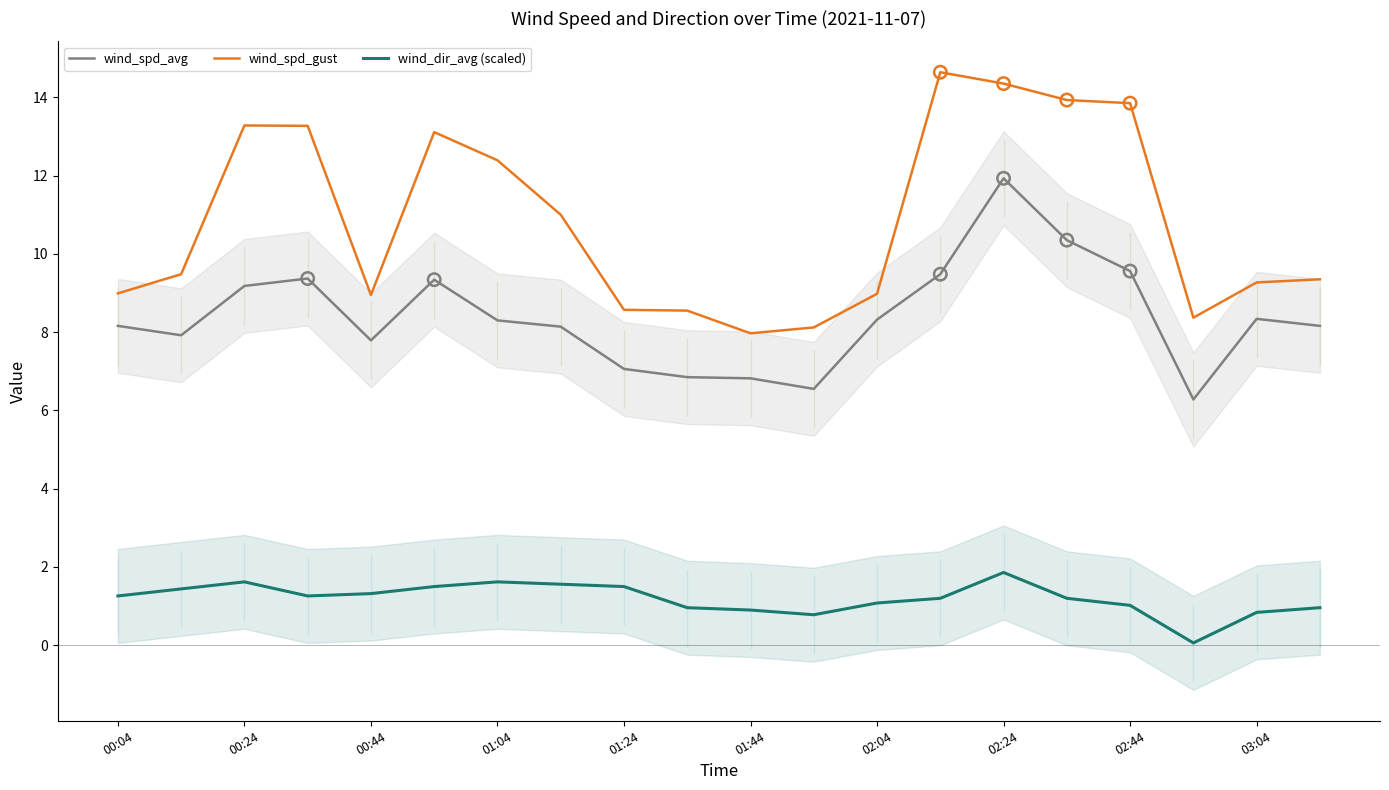

True or false: wind_dir_avg (scaled) has a value of 0.7 at 02:24.

False